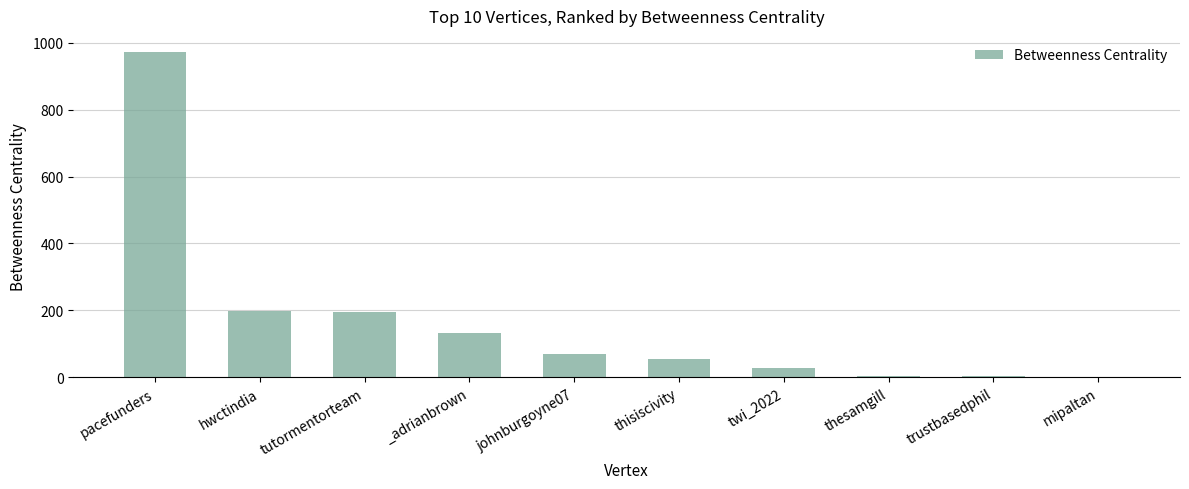

Approximately how many times larger is the value at hwctindia compared to thisiscivity?

3.7